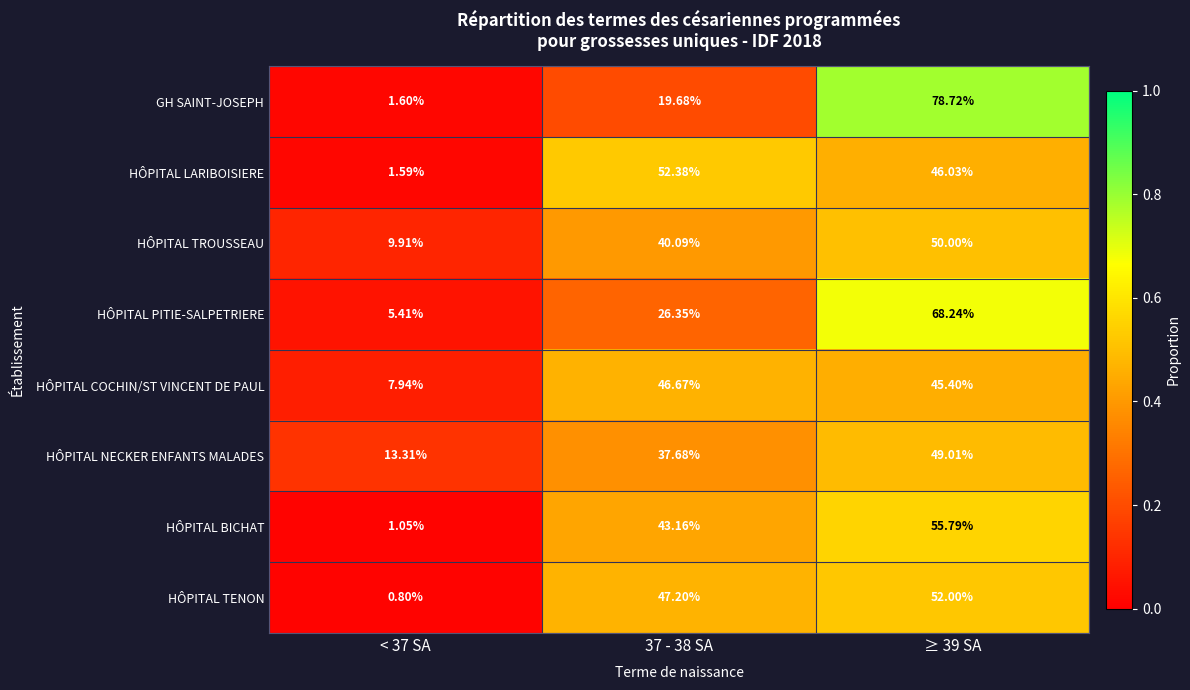

Which series has the largest range (max minus min)?

GH SAINT-JOSEPH